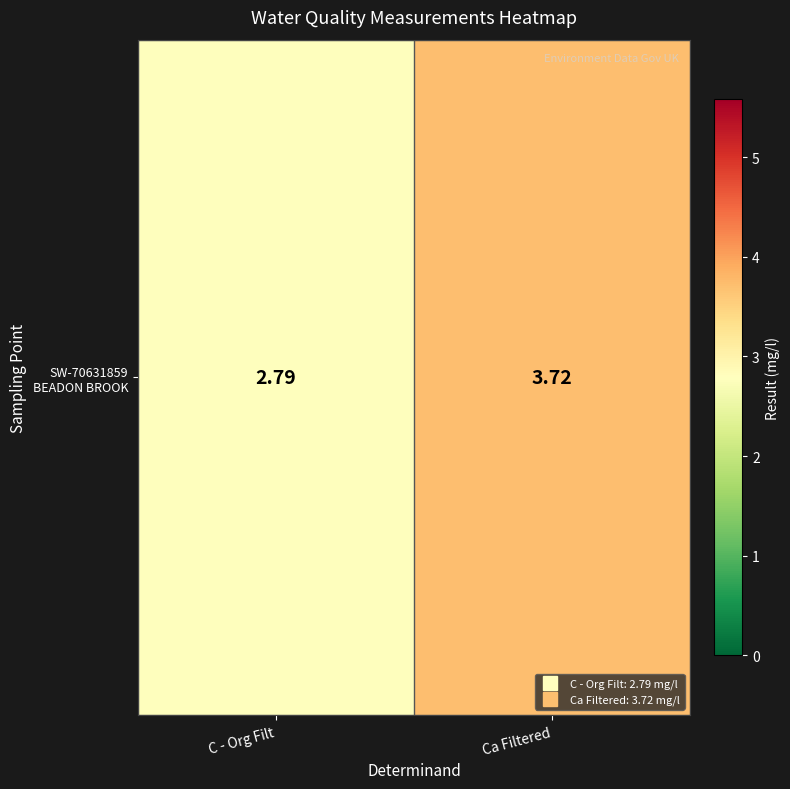

Reading left to right, extract all data points from this chart.

2.8	3.7